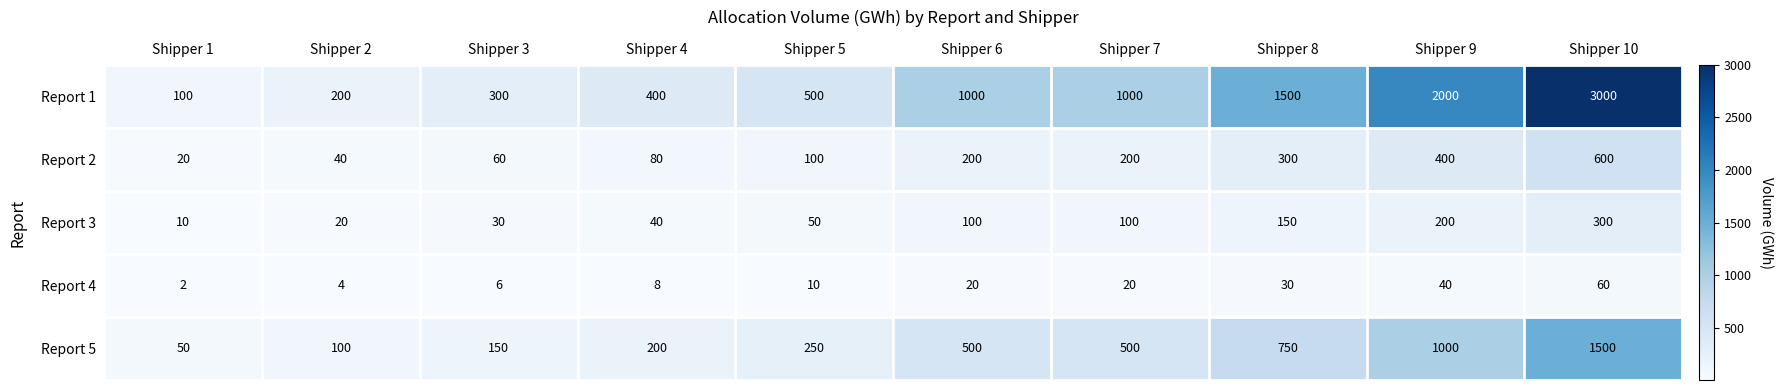

Which label corresponds to the smallest value in the chart?

Shipper 1